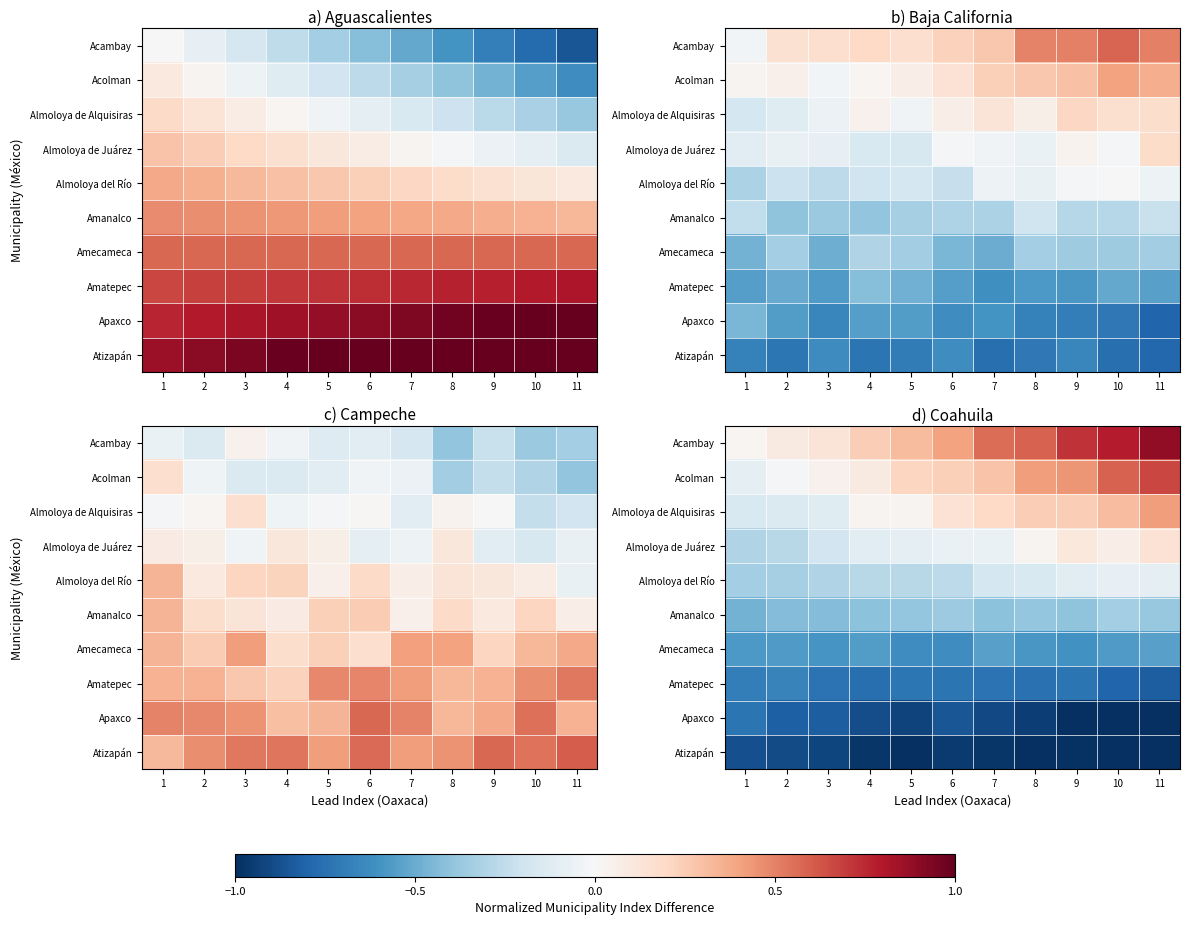

What is the difference between the maximum and minimum values in the Amanalco series?

0.1